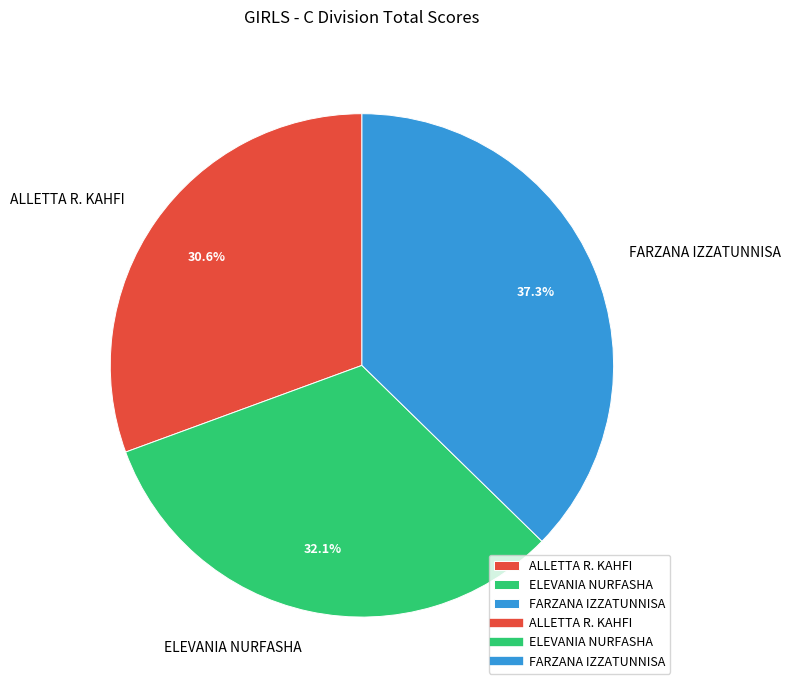

What is the total percentage of ALLETTA R. KAHFI and ELEVANIA NURFASHA?

62.7%